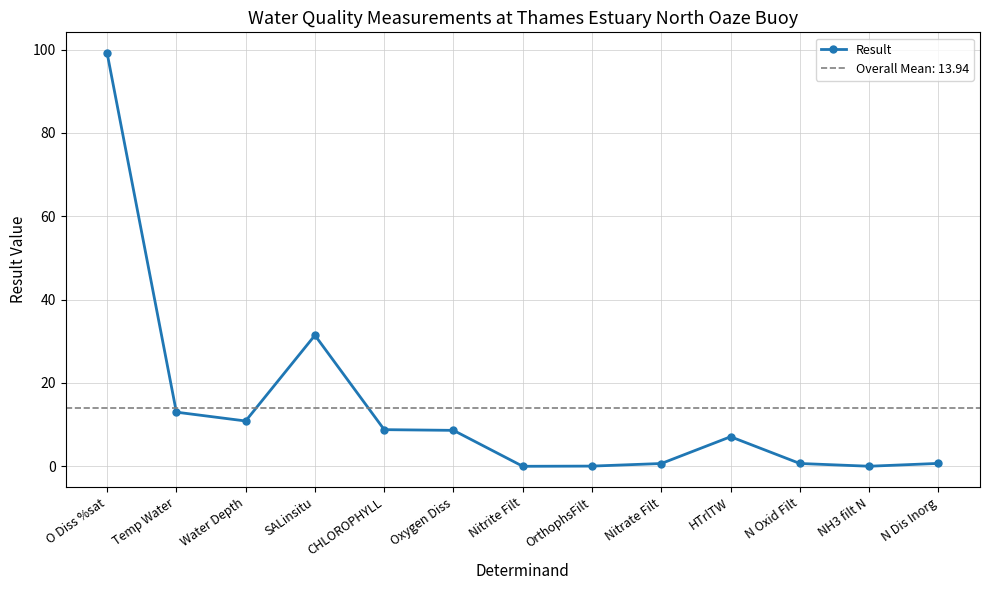

Rank the categories by value from lowest to highest.

Nitrite Filt, NH3 filt N, OrthophsFilt, Nitrate Filt, N Oxid Filt, N Dis Inorg, HTrlTW, Oxygen Diss, CHLOROPHYLL, Water Depth, Temp Water, SALinsitu, O Diss %sat